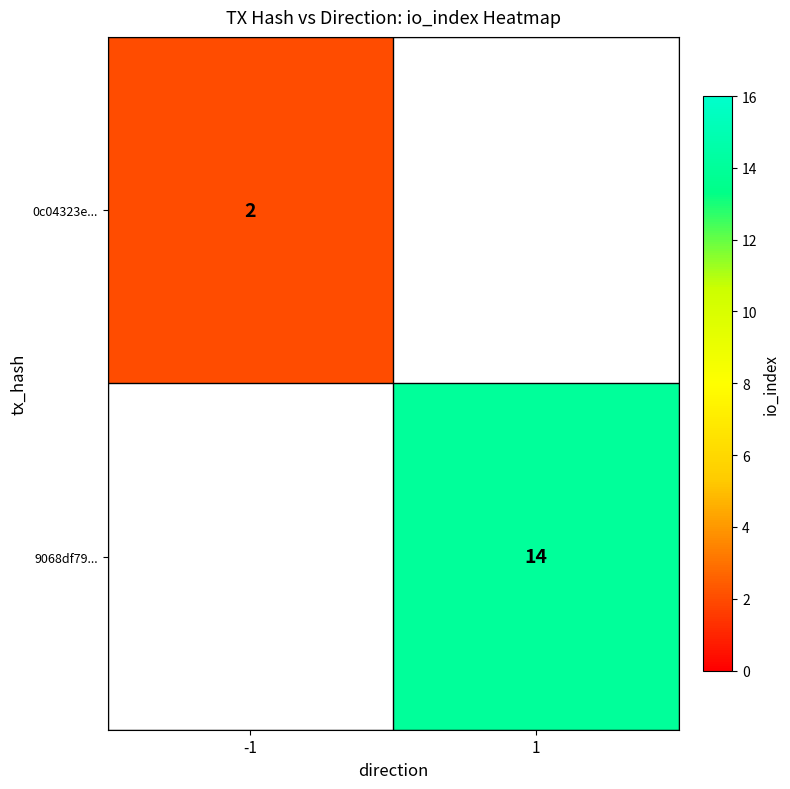

The 9068df79... series shows 14 at 1. True or false?

True